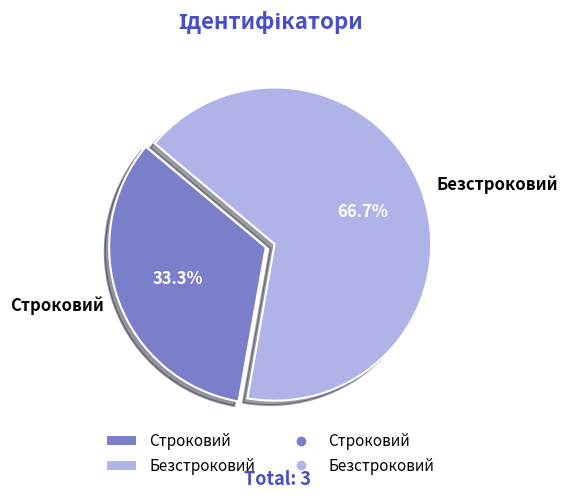

How many segments does this pie chart have?

2